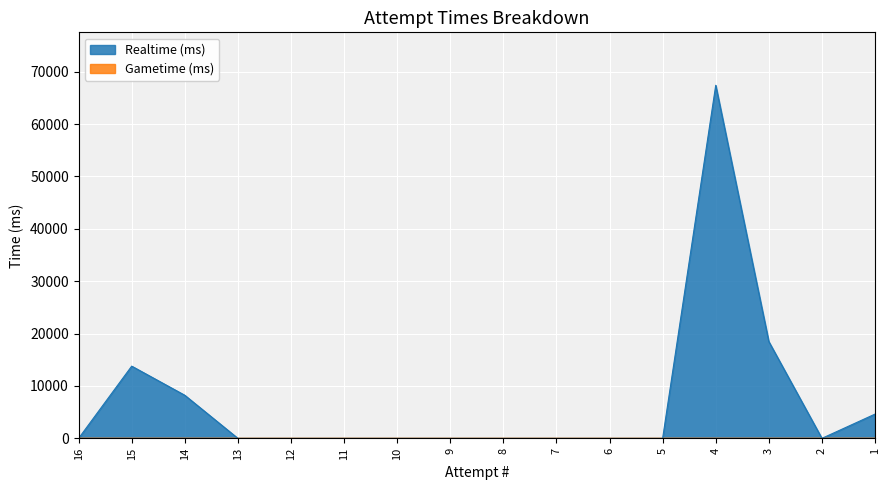

Count the number of categories in the chart.

16